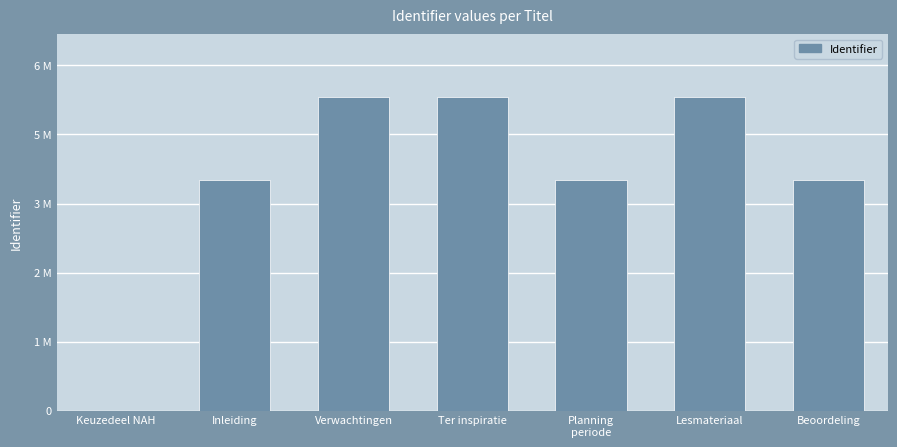

Are the bars horizontal?

No